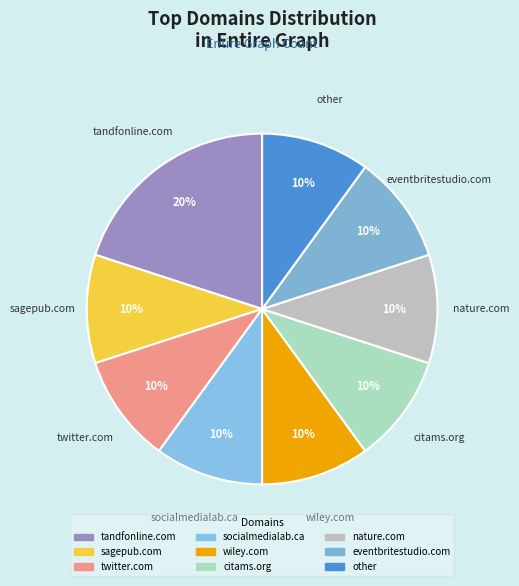

Combined, do wiley.com and citams.org account for over 50%?

No